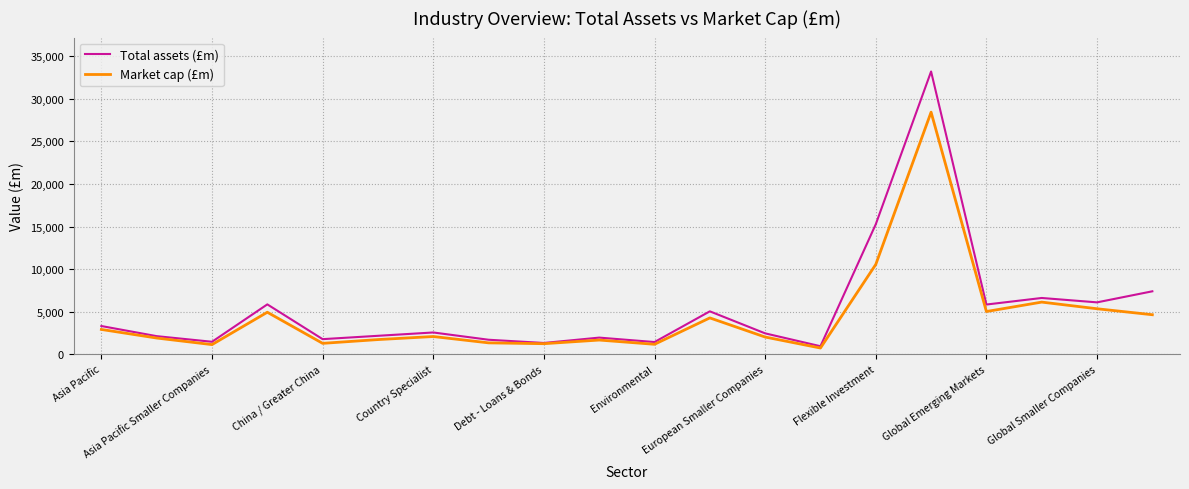

Which series has the largest range (max minus min)?

Total assets (£m)